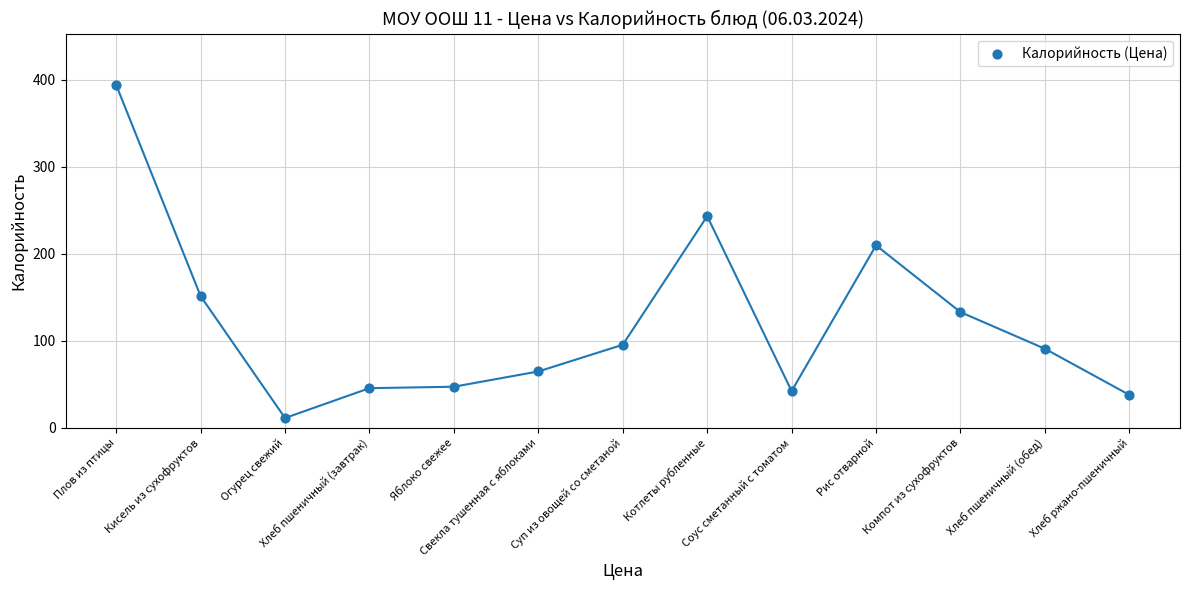

What Y value in the scatter plot is closest to 202?

209.6